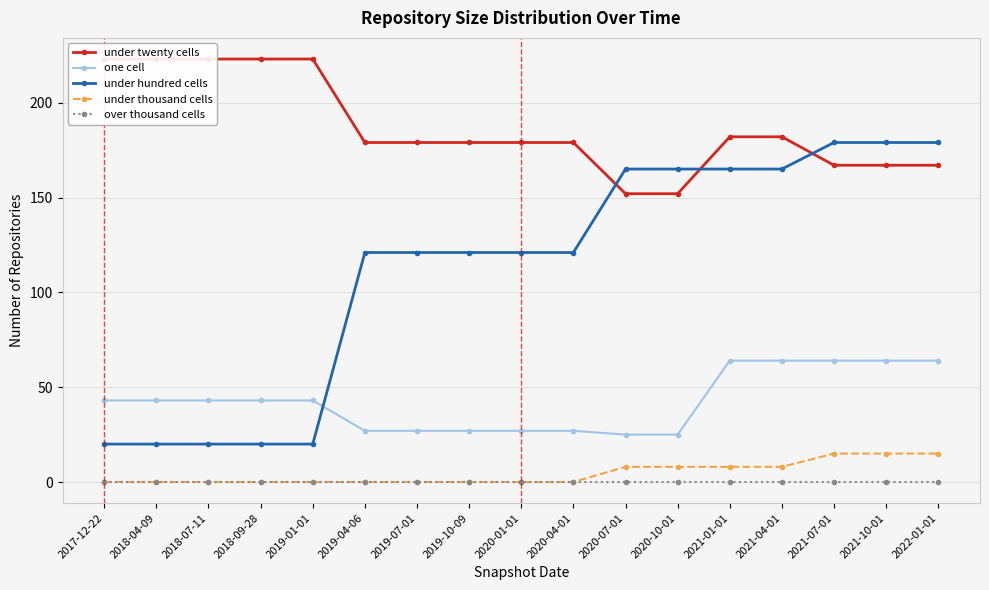

Which series changed the most between 2021-10-01 and 2022-01-01?

under twenty cells